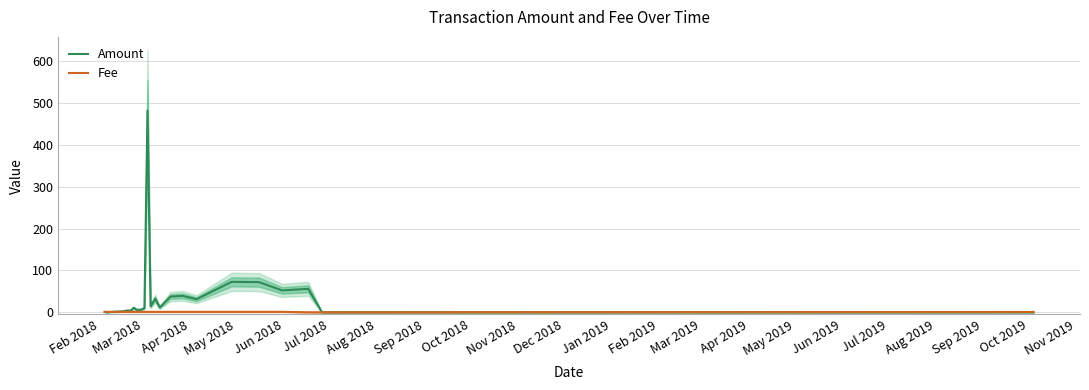

After their last crossing, which series has the higher values: Fee or Amount?

Fee